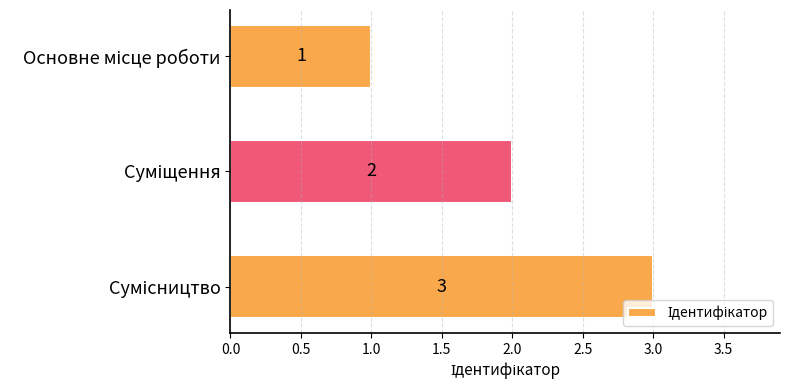

What is the sum of all values?

6